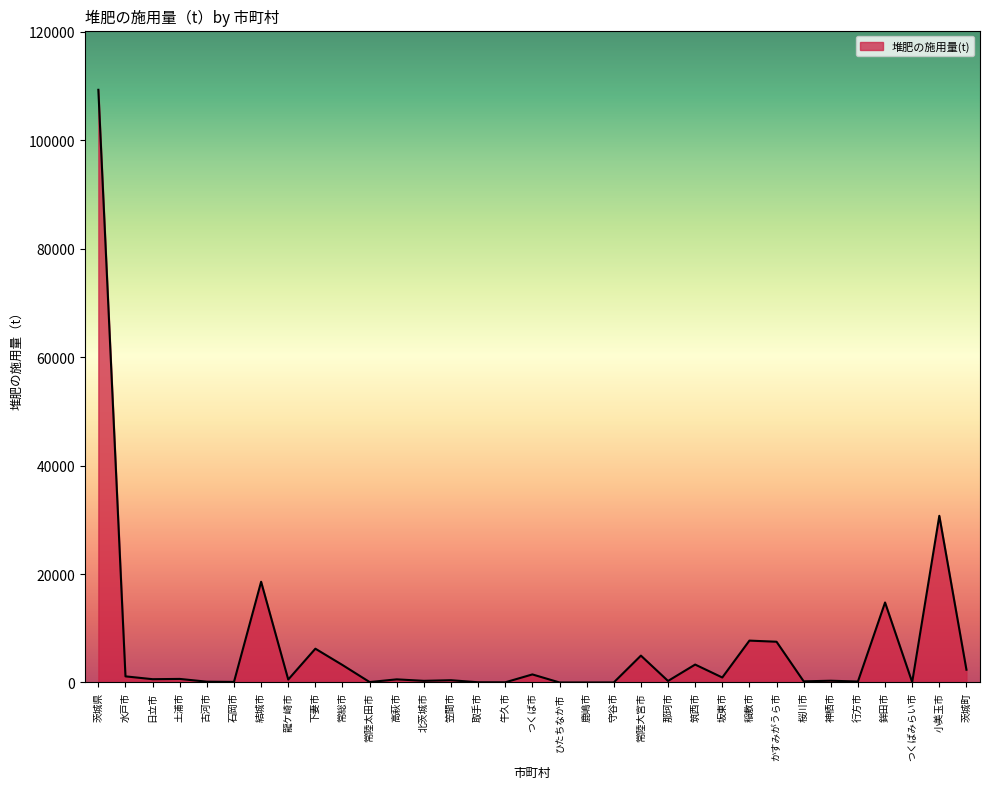

The value at つくば市 is 1485. True or false?

True